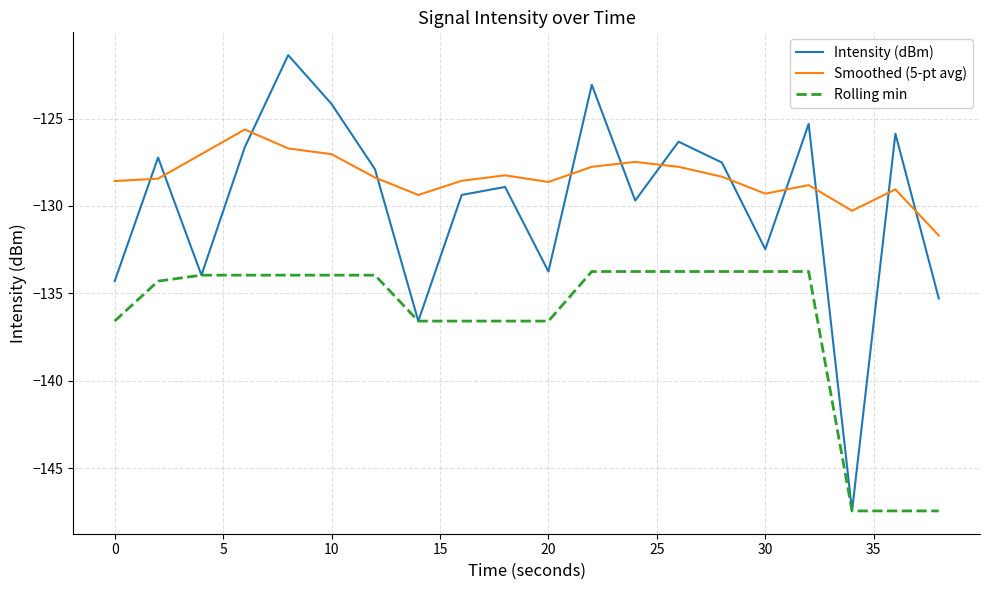

Which series has the largest range (max minus min)?

Intensity (dBm)